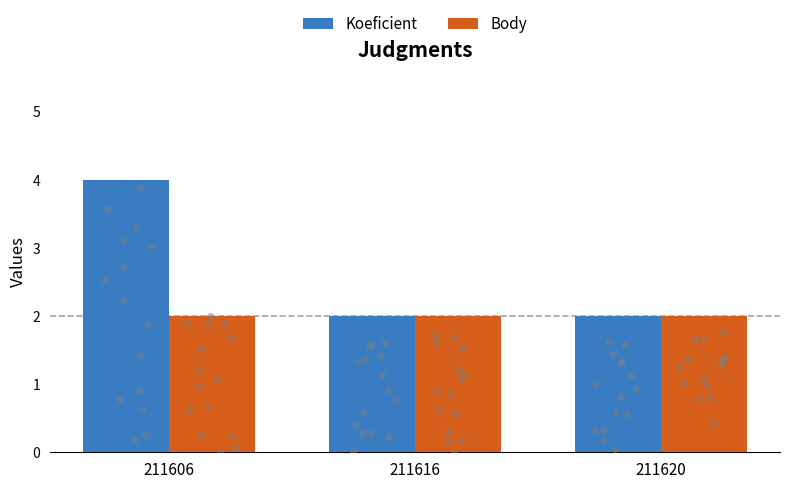

What are all the series names shown in the legend?

Koeficient, Body